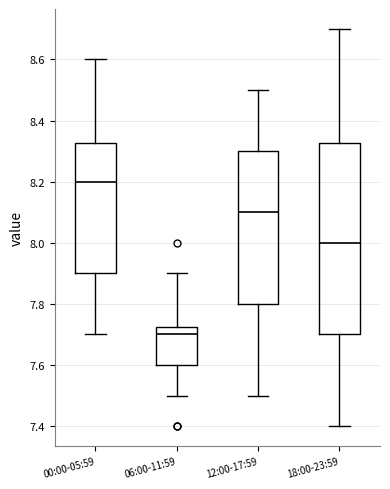

Which box's median line is the lowest?

06:00-11:59